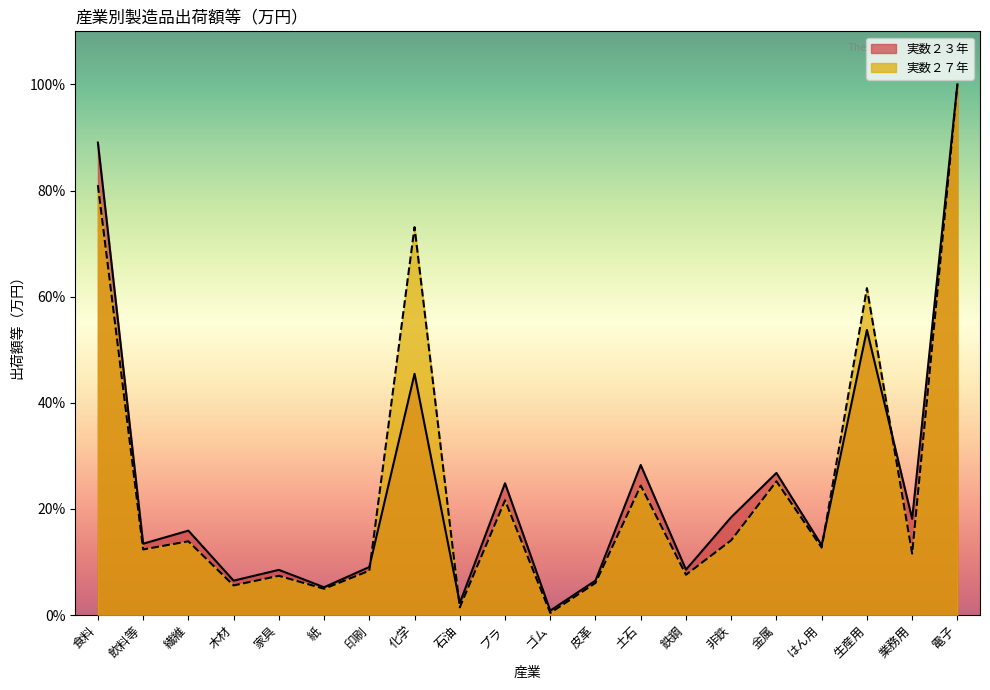

Where do 実数２７年 and 実数２３年 first cross each other?

印刷 and 化学